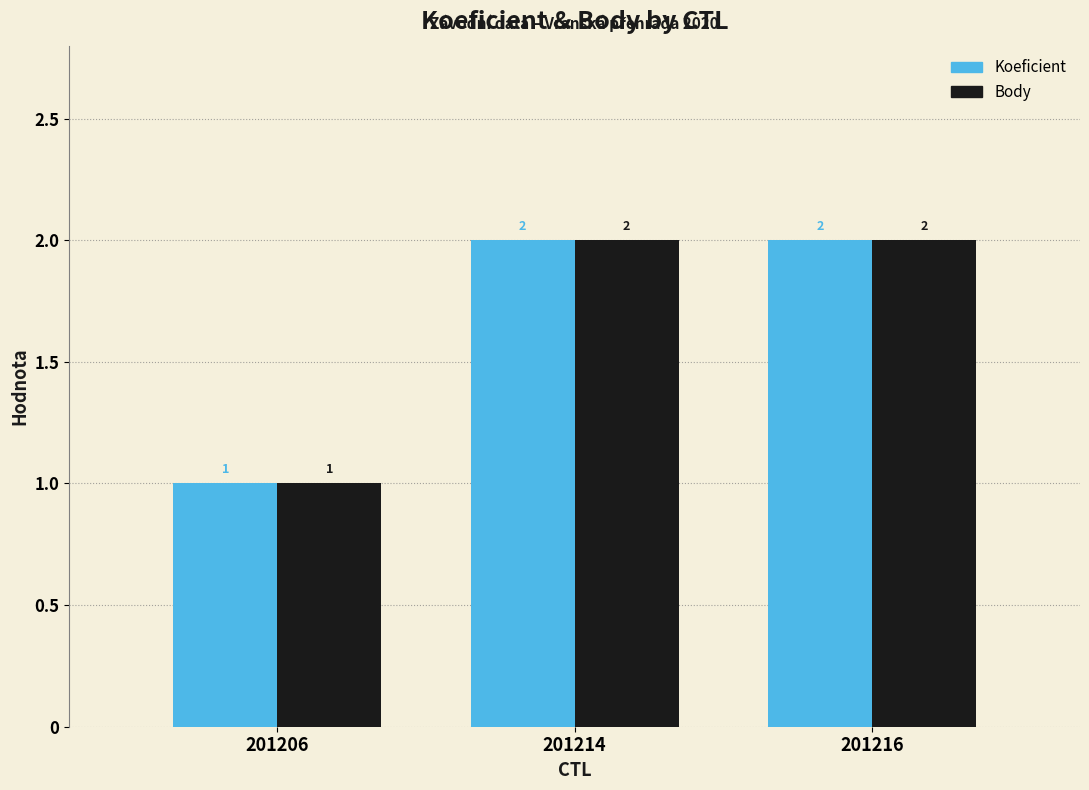

How many groups of bars are there?

3